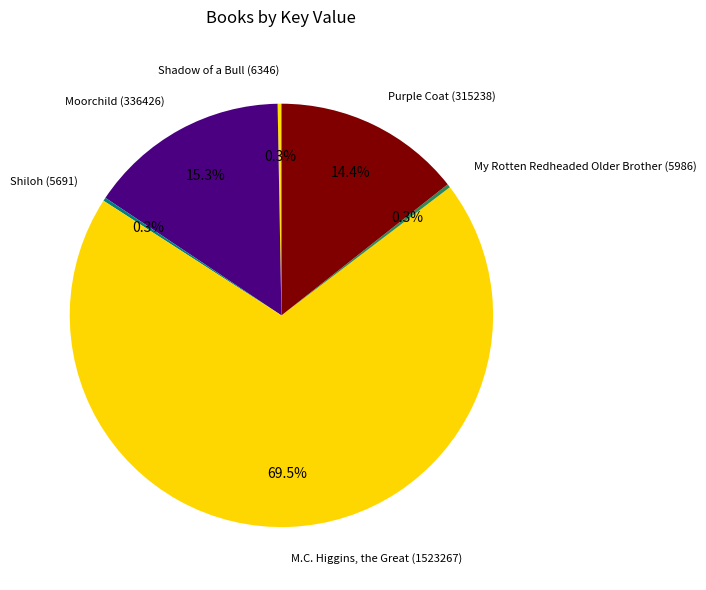

To the nearest percent, what is the combined percentage of Purple Coat and Moorchild?

30%